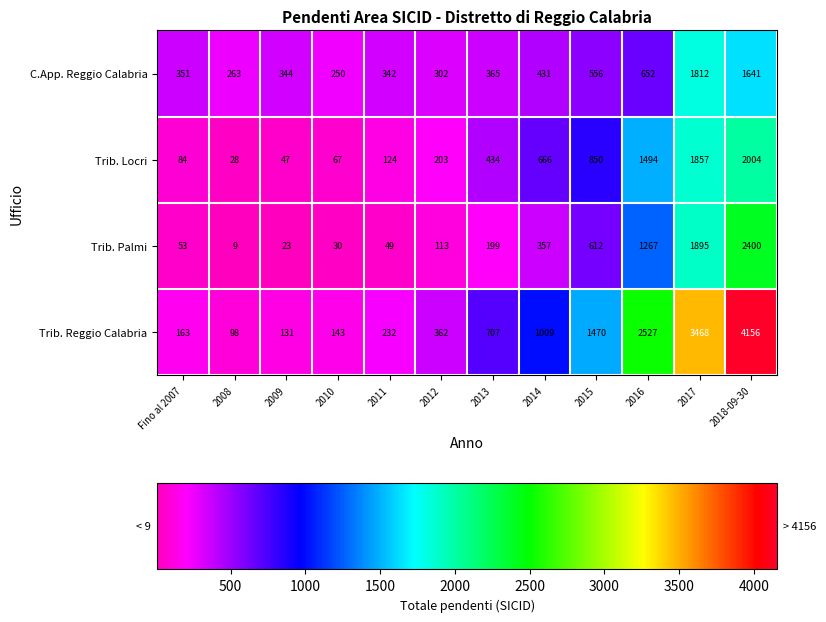

Read the Trib. Reggio Calabria value at 2015.

1470